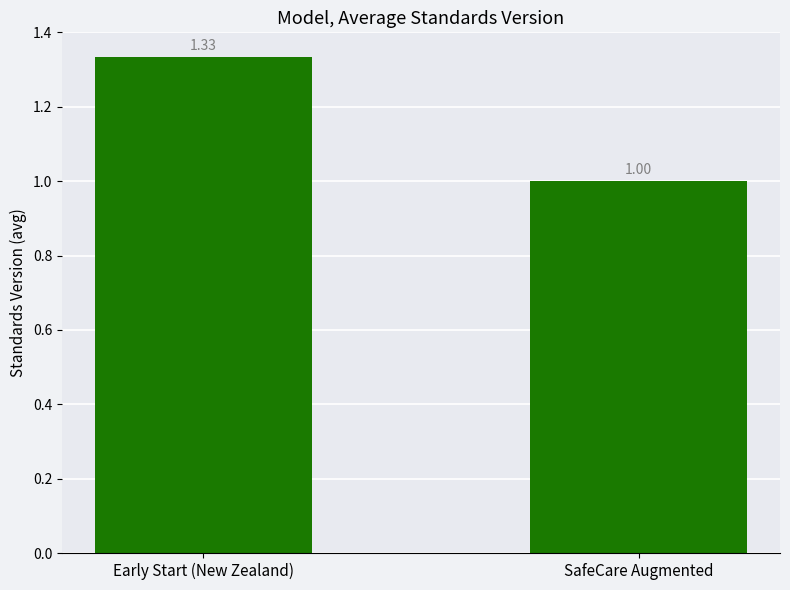

What is the sum of the values at Early Start (New Zealand) and SafeCare Augmented?

2.3